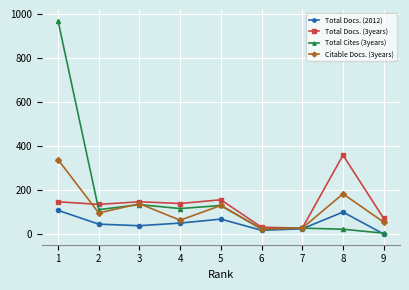

What is the difference between the second highest and minimum values in the Total Docs. (2012) series?

100